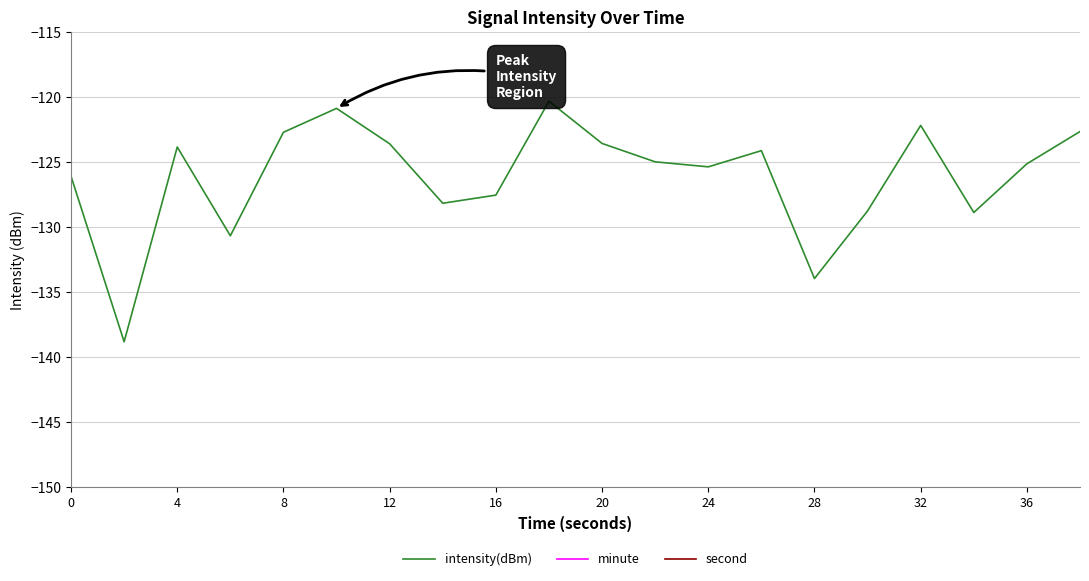

What is the minimum value for intensity(dBm)?

-138.8